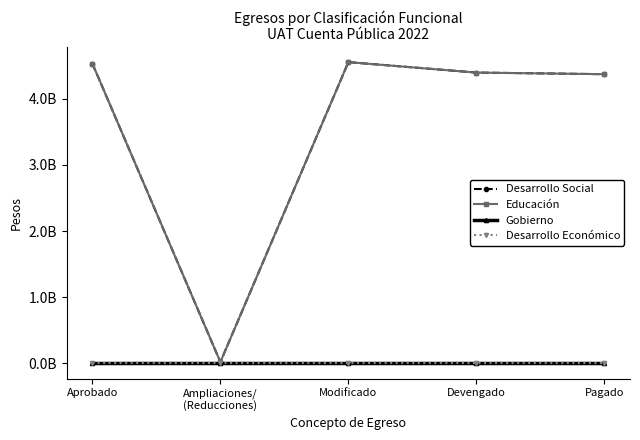

Which series has the largest total across all categories?

Desarrollo Social